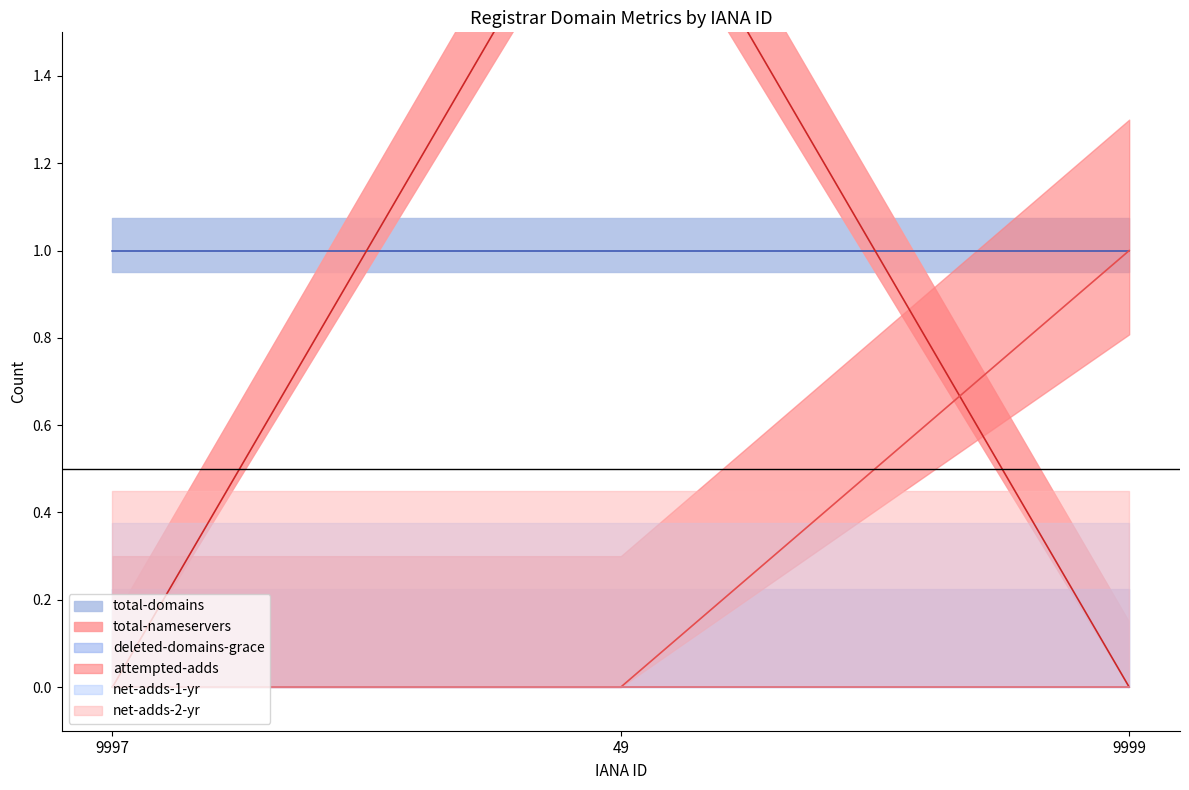

Count the number of data series in this chart.

6